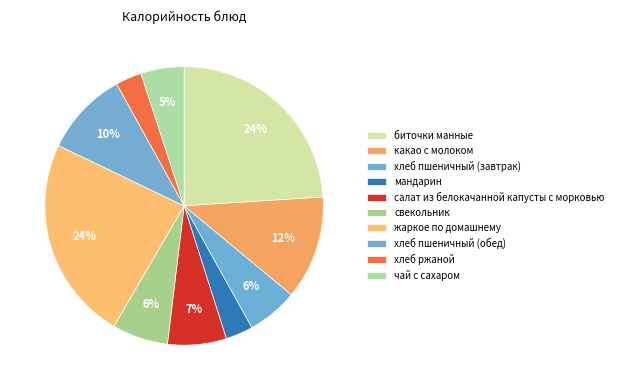

How many segments does this pie chart have?

10